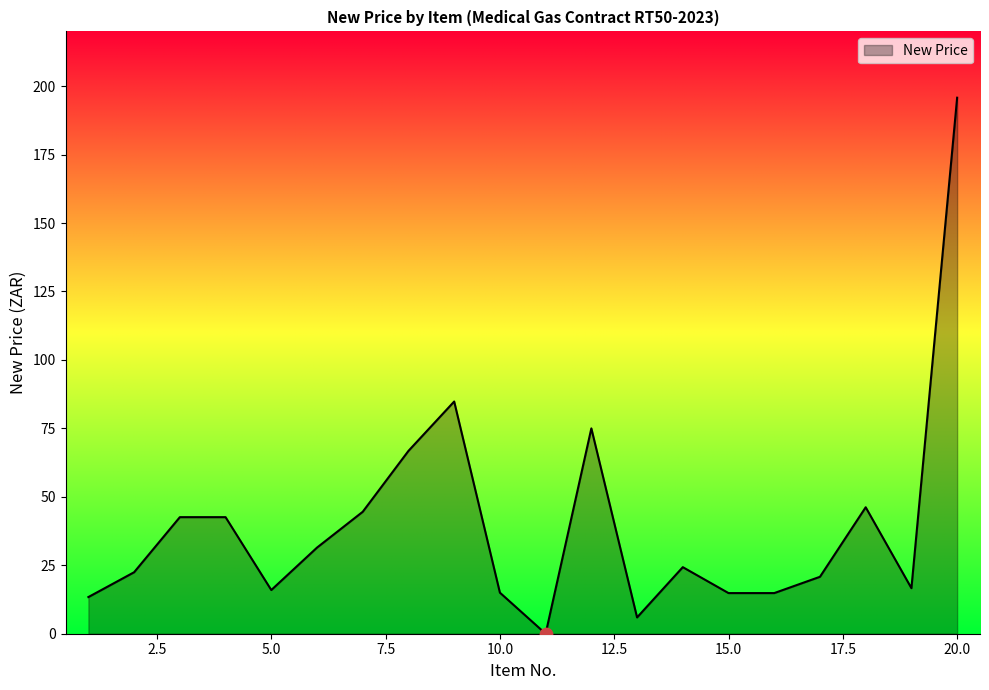

What is the maximum value shown in the chart?

195.8